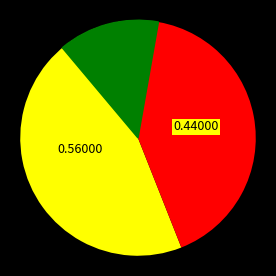

Combined, what portion of the pie is up and down?

100.0%